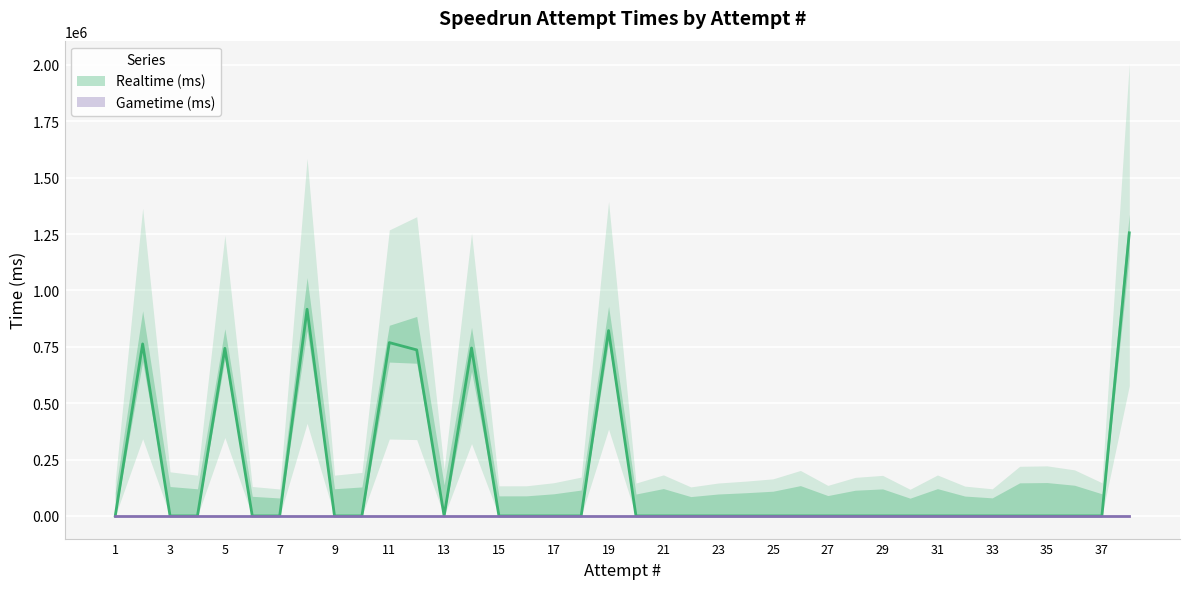

What is the greatest value displayed?

1255538